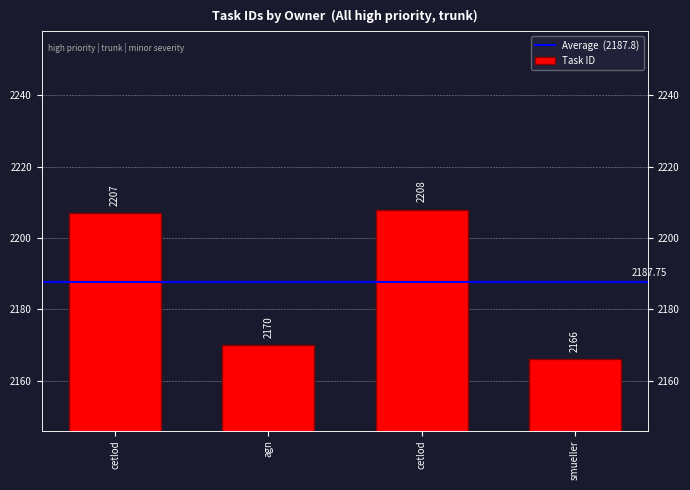

Reading left to right, what are all the values shown in this chart?

2207	2170	2208	2166